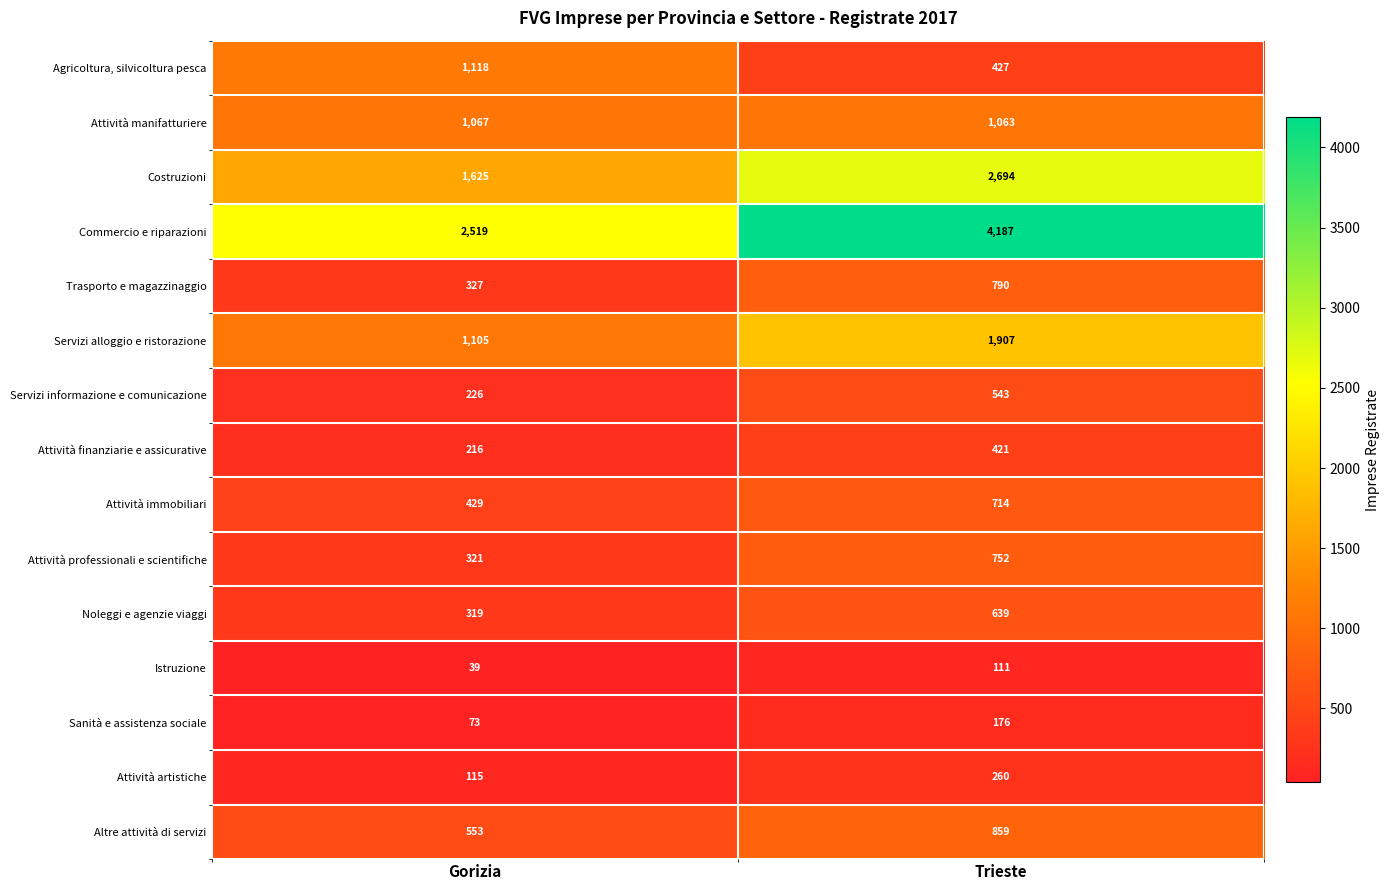

What is the sum of the Attività artistiche values at Gorizia and Trieste?

375